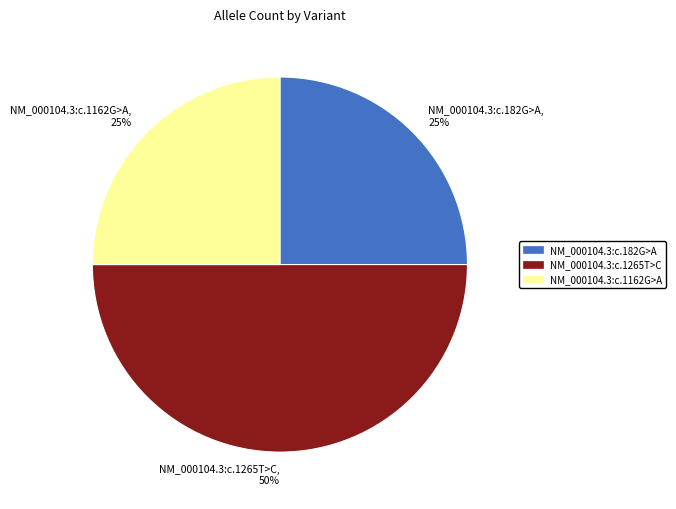

Is it true that NM_000104.3:c.1162G>A, 25% is 39% of the pie?

False